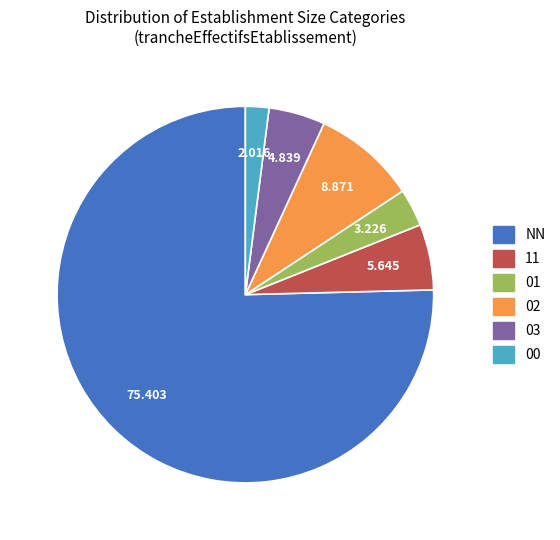

Rank the categories by value from highest to lowest.

NN, 02, 11, 03, 01, 00